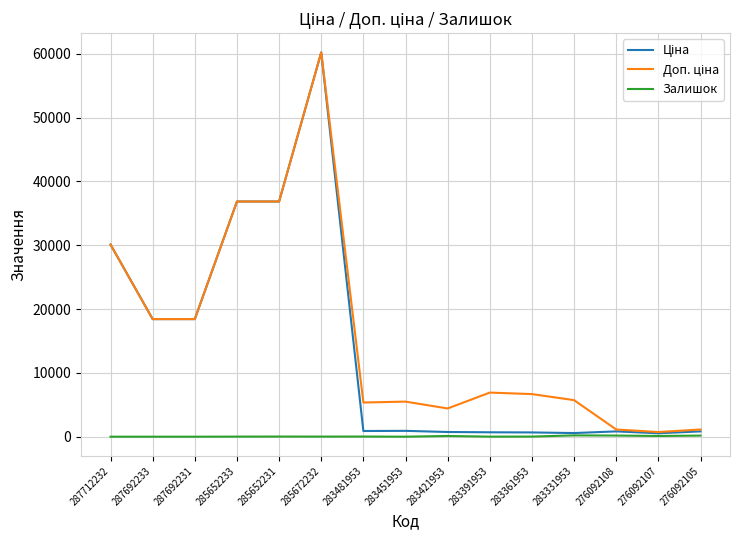

At which category does the chart reach its peak across all series?

285672232